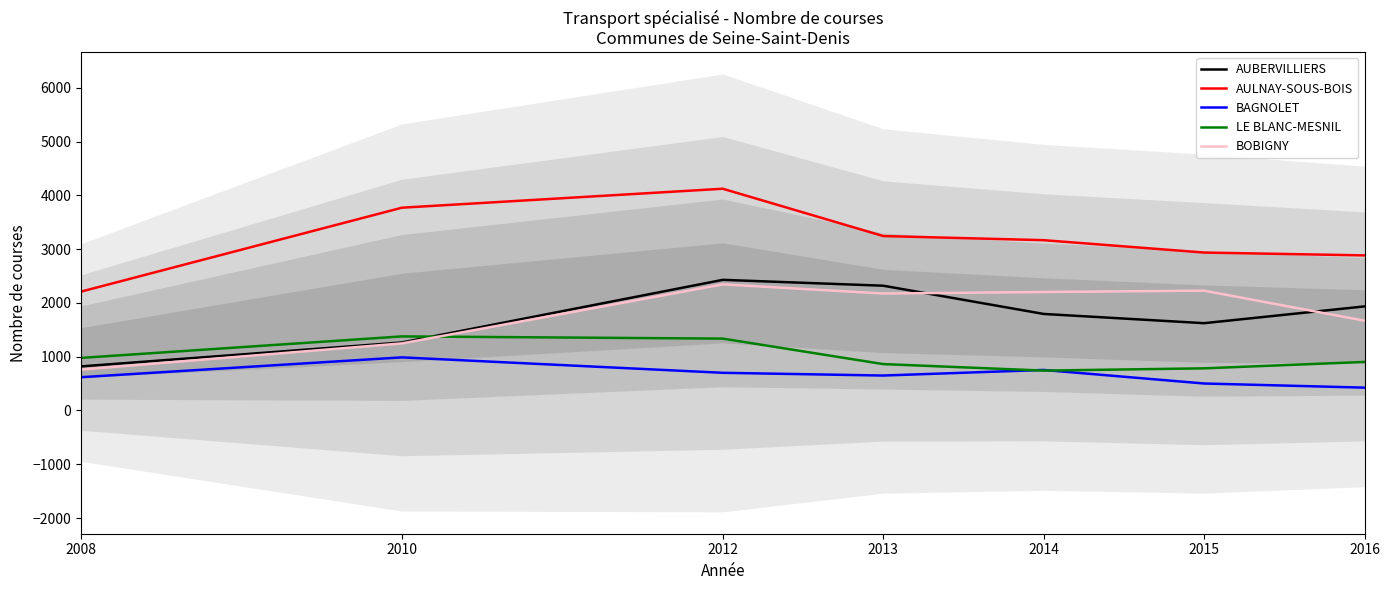

What is the maximum value shown in the chart?

4125